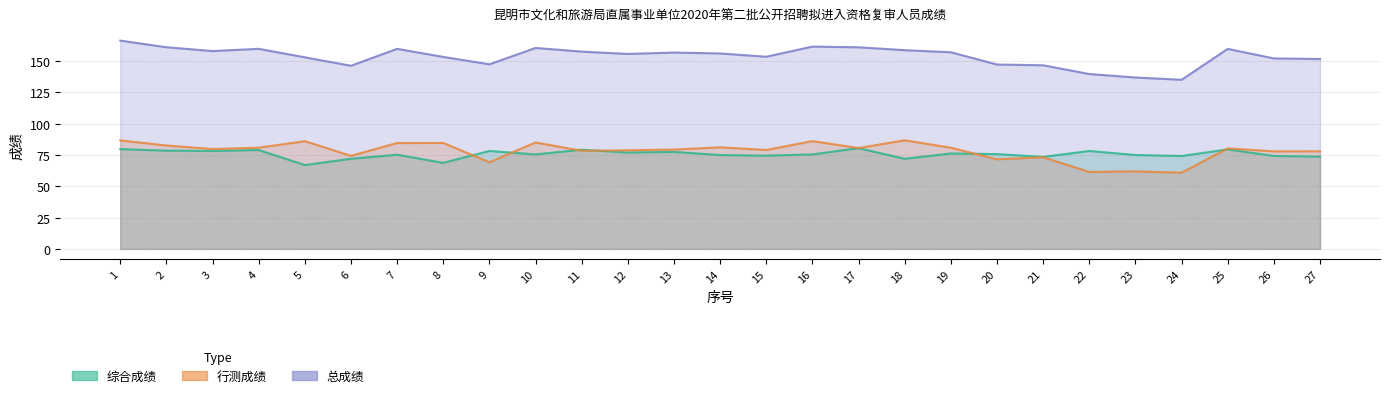

What is the value of the 总成绩 point at the 1st from the left?

166.4